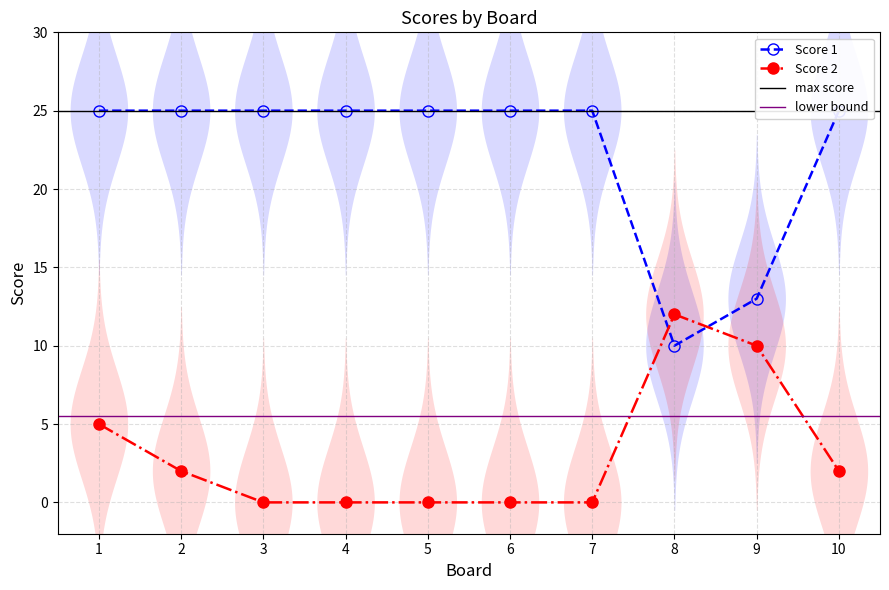

How many distinct data groups are displayed?

2